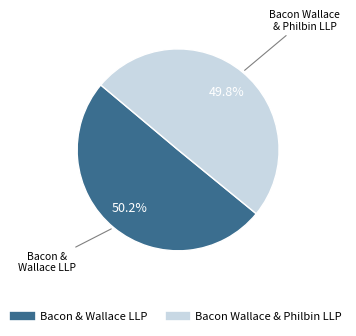

Is it true that Bacon & Wallace LLP is 50% of the pie?

True